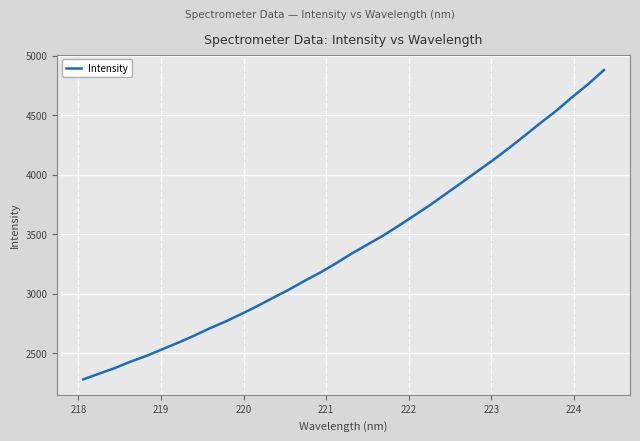

What is the minimum value shown in the chart?

2279.6